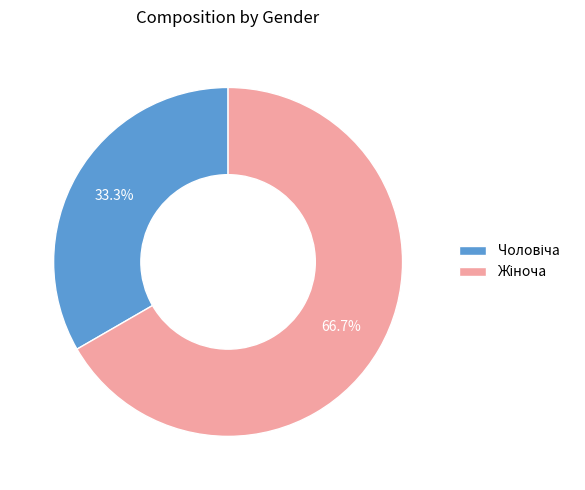

How many slices are in this pie chart?

2